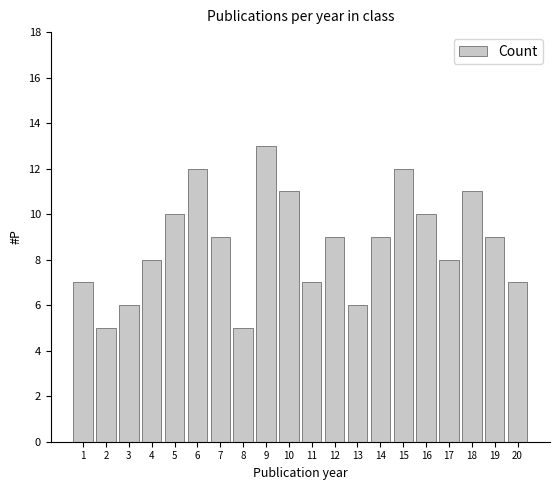

Reading left to right, what are all the values shown in this chart?

1=7	2=5	3=6	4=8	5=10	6=12	7=9	8=5	9=13	10=11	11=7	12=9	13=6	14=9	15=12	16=10	17=8	18=11	19=9	20=7